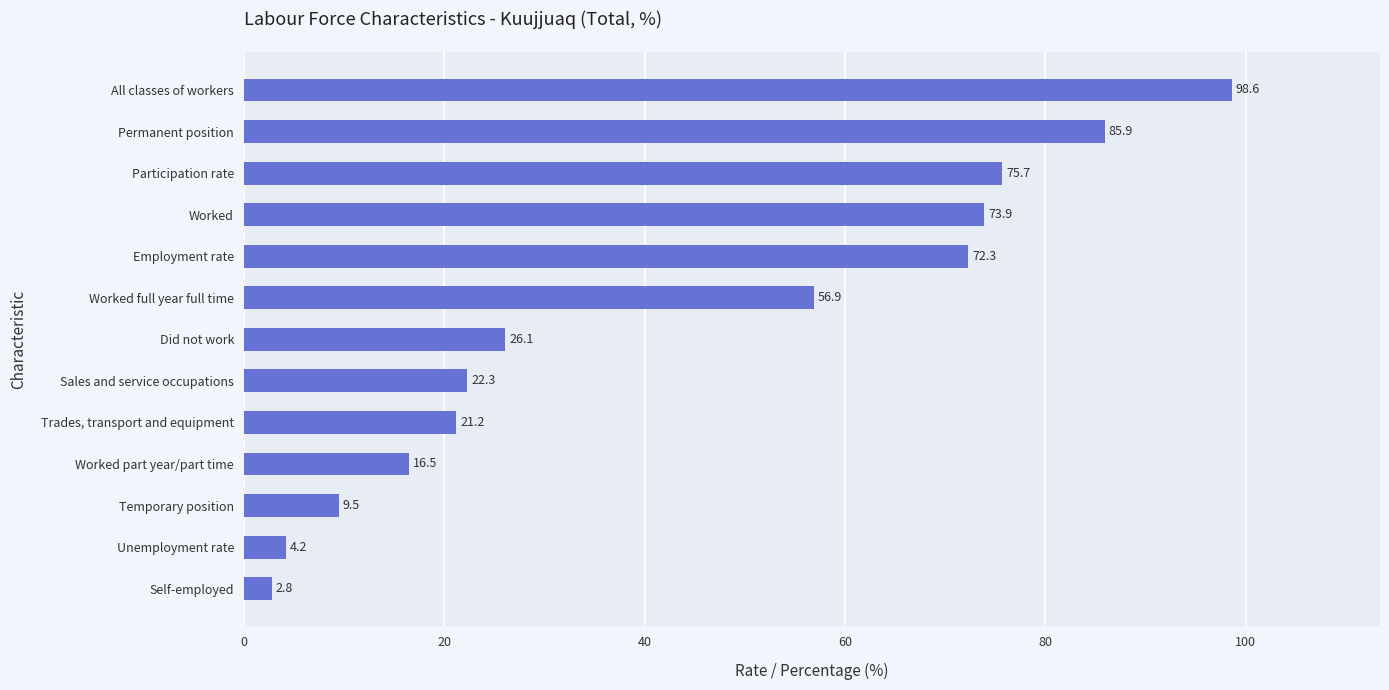

List the labels in order of value, smallest first.

Self-employed, Unemployment rate, Temporary position, Worked part year/part time, Trades, transport and equipment, Sales and service occupations, Did not work, Worked full year full time, Employment rate, Worked, Participation rate, Permanent position, All classes of workers